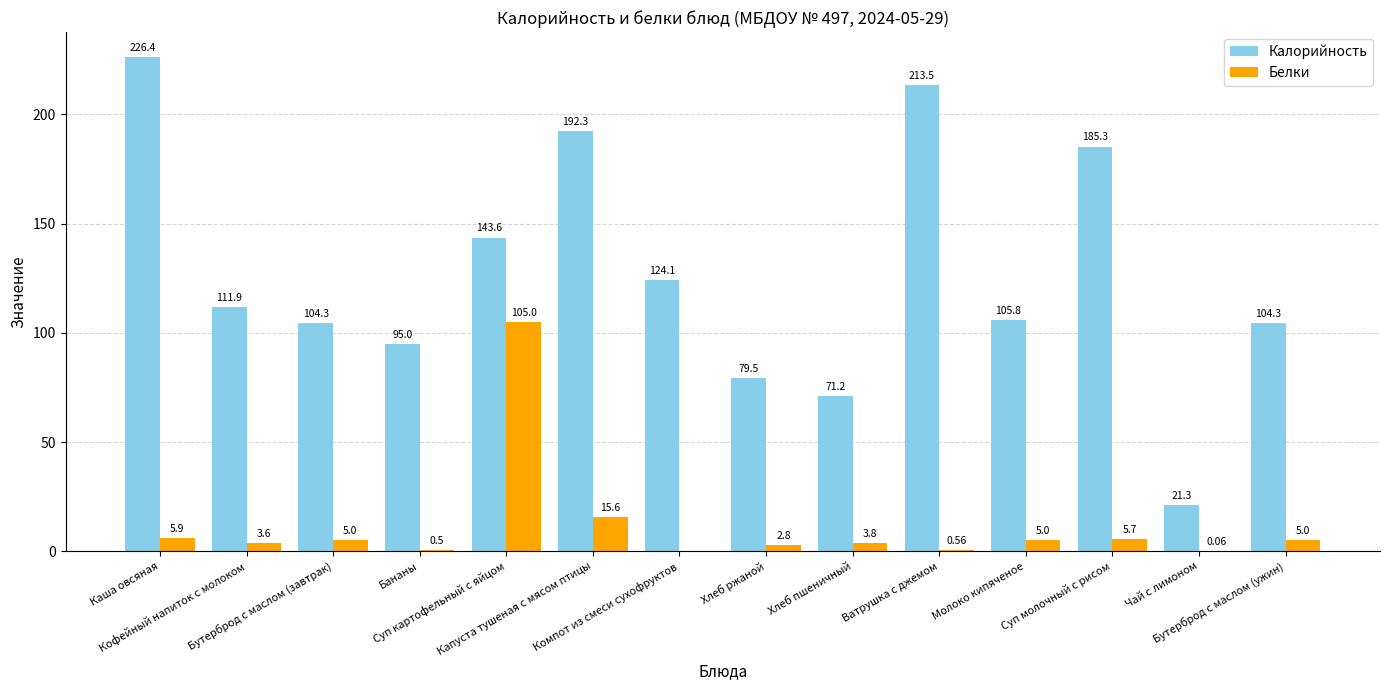

What are all the series names shown in the legend?

Калорийность, Белки